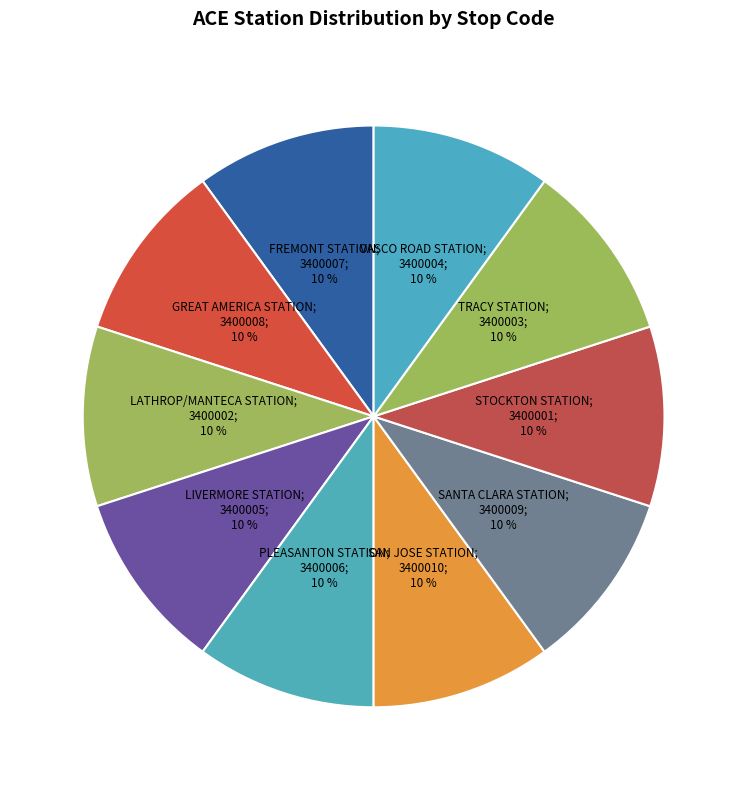

How many segments does this pie chart have?

10